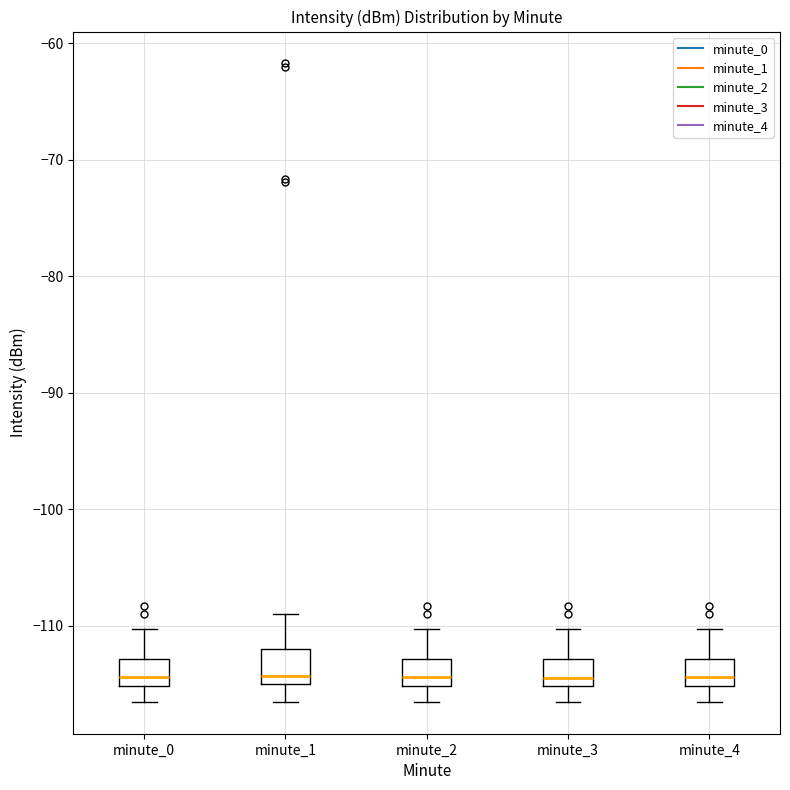

Reading left to right, transcribe this box plot: for each box, give where its median line is, the range the box spans, and where its two whiskers end, as read against the y-axis. The values are not printed on the chart, so give them approximately, as read against the axis.

minute_0: median -114, box -115 to -113, whiskers -117 to -110
minute_1: median -114, box -115 to -112, whiskers -117 to -109
minute_2: median -114, box -115 to -113, whiskers -117 to -110
minute_3: median -115 (just above the box's lower edge), box -115 to -113, whiskers -117 to -110
minute_4: median -114, box -115 to -113, whiskers -117 to -110